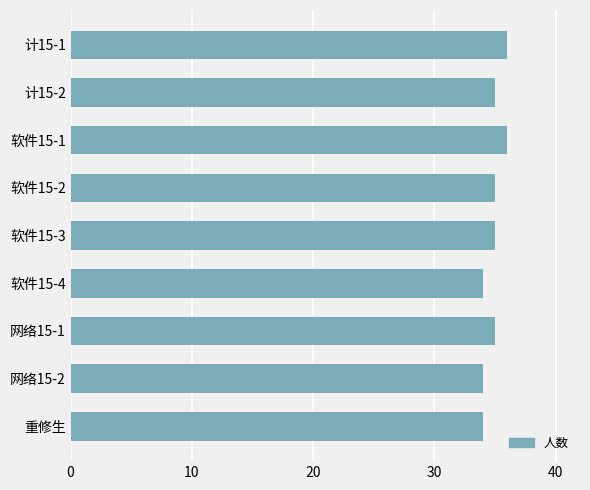

Is it true that the value at 计15-2 is 35?

True